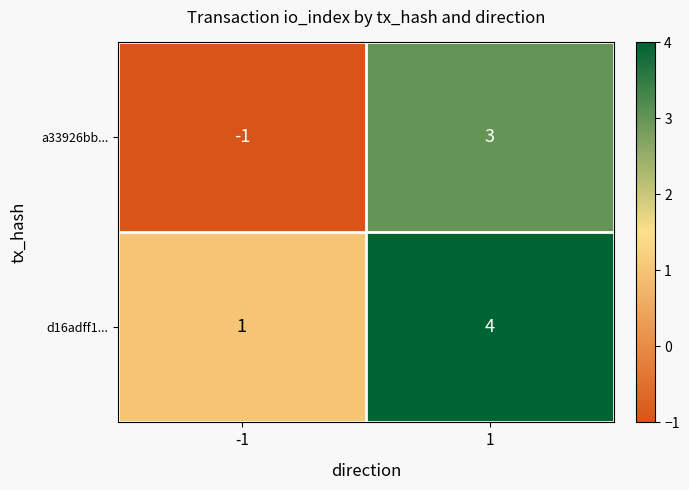

Rank the series by their maximum value, from highest to lowest.

d16adff1..., a33926bb...